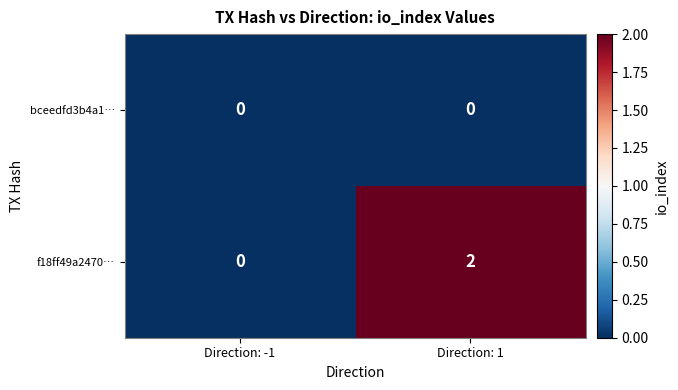

Between Direction: -1 and Direction: 1, which series saw the biggest shift?

f18ff49a2470…